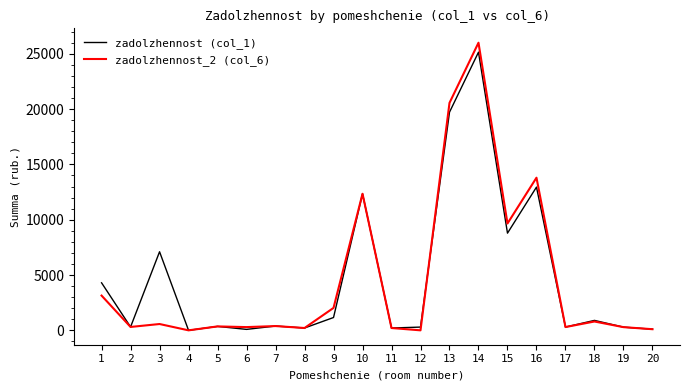

What are all the series names shown in the legend?

zadolzhennost (col_1), zadolzhennost_2 (col_6)